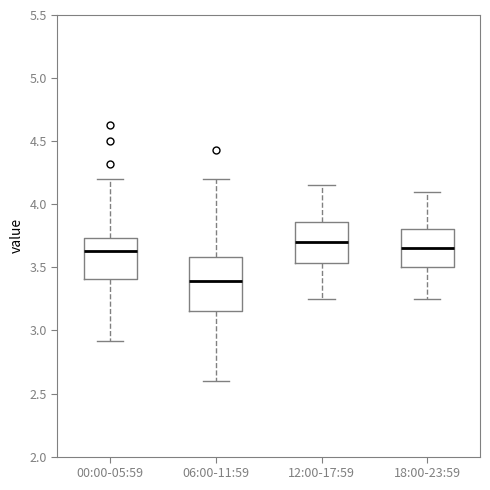

Comparing the boxes themselves (not the whiskers), which one is the tallest?

06:00-11:59